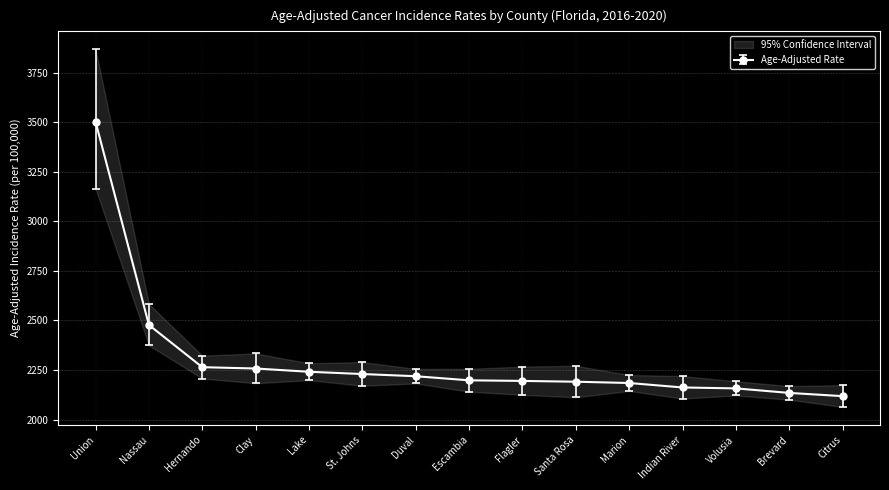

What is the highest value of the Age-Adjusted Rate series?

3503.0